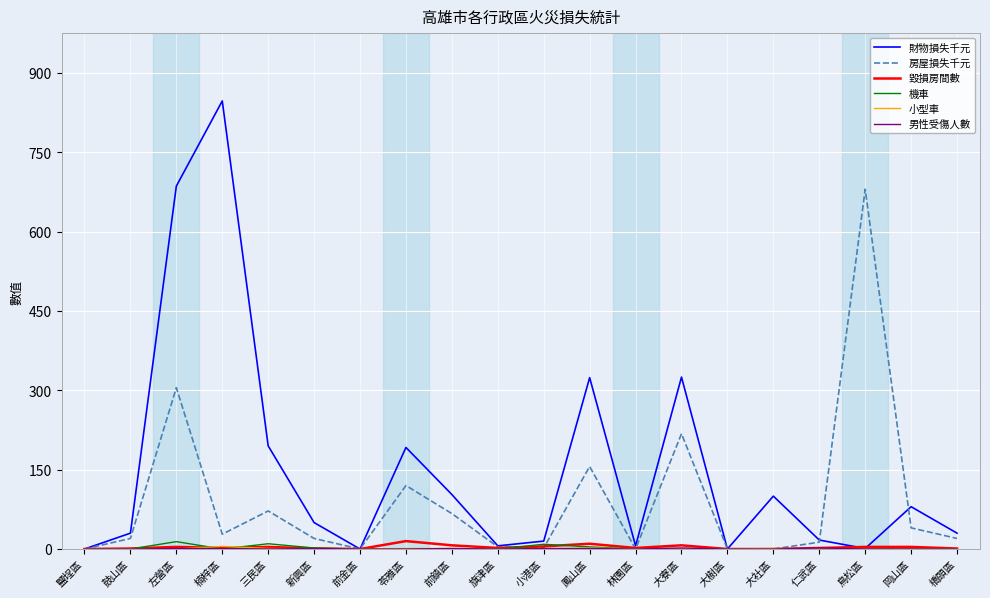

How many distinct data groups are displayed?

6